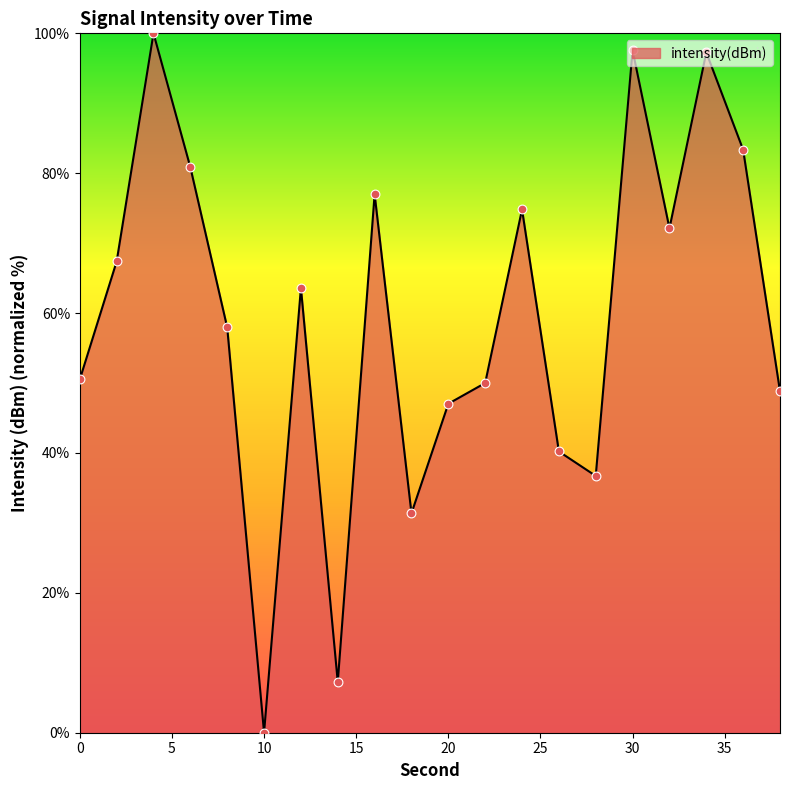

What is the difference between the maximum and minimum values?

100.0